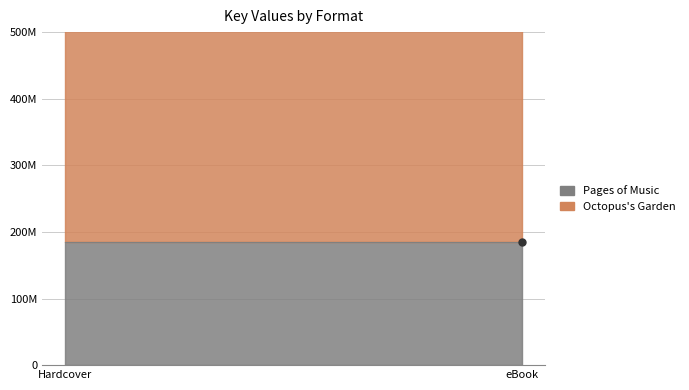

What is the label of the 2nd point from the left?

eBook